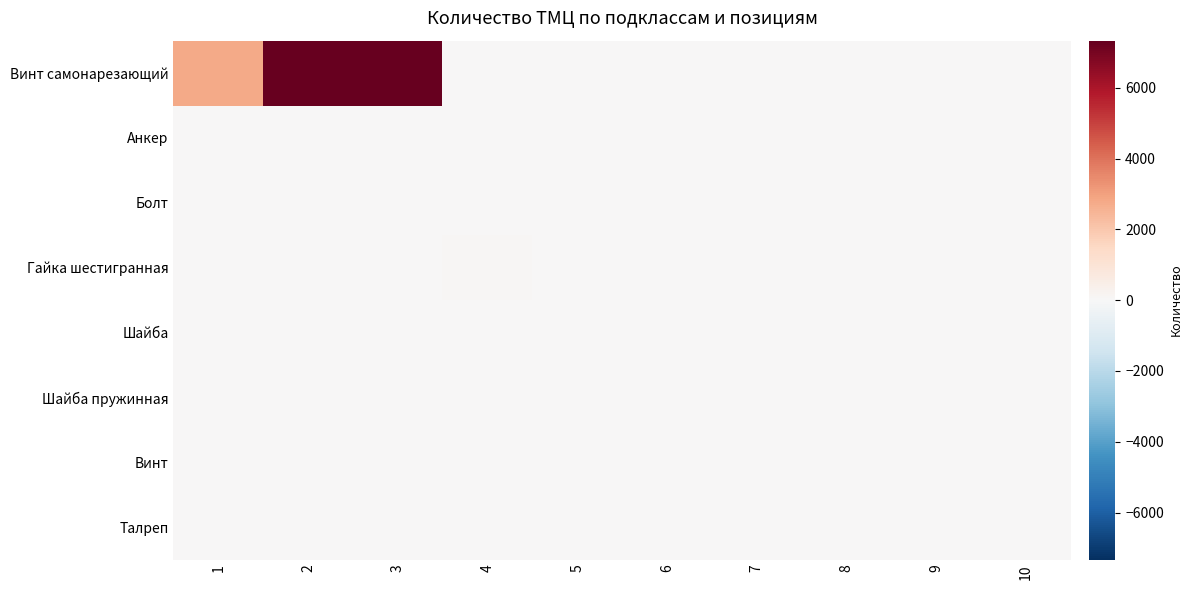

Reading left to right, what are all the values shown in this chart?

Винт самонарезающий: 1=2761.0	2=7328.0	3=7328.0	4=0.0	5=0.0	6=0.0	7=0.0	8=0.0	9=0.0	10=0.0
Анкер: 1=32.0	2=0.0	3=0.0	4=0.0	5=0.0	6=0.0	7=0.0	8=0.0	9=0.0	10=0.0
Болт: 1=0.1	2=23.0	3=21.8	4=0.0	5=0.0	6=0.0	7=0.0	8=0.0	9=0.0	10=0.0
Гайка шестигранная: 1=0.2	2=3.2	3=4.9	4=64.0	5=0.0	6=0.0	7=0.0	8=0.0	9=0.0	10=0.0
Шайба: 1=2.6	2=12.0	3=0.8	4=0.0	5=0.0	6=0.0	7=0.0	8=0.0	9=0.0	10=0.0
Шайба пружинная: 1=1.4	2=0.9	3=0.1	4=0.0	5=0.0	6=0.0	7=0.0	8=0.0	9=0.0	10=0.0
Винт: 1=7.3	2=0.0	3=0.0	4=0.0	5=0.0	6=0.0	7=0.0	8=0.0	9=0.0	10=0.0
Талреп: 1=20.0	2=0.0	3=0.0	4=0.0	5=0.0	6=0.0	7=0.0	8=0.0	9=0.0	10=0.0